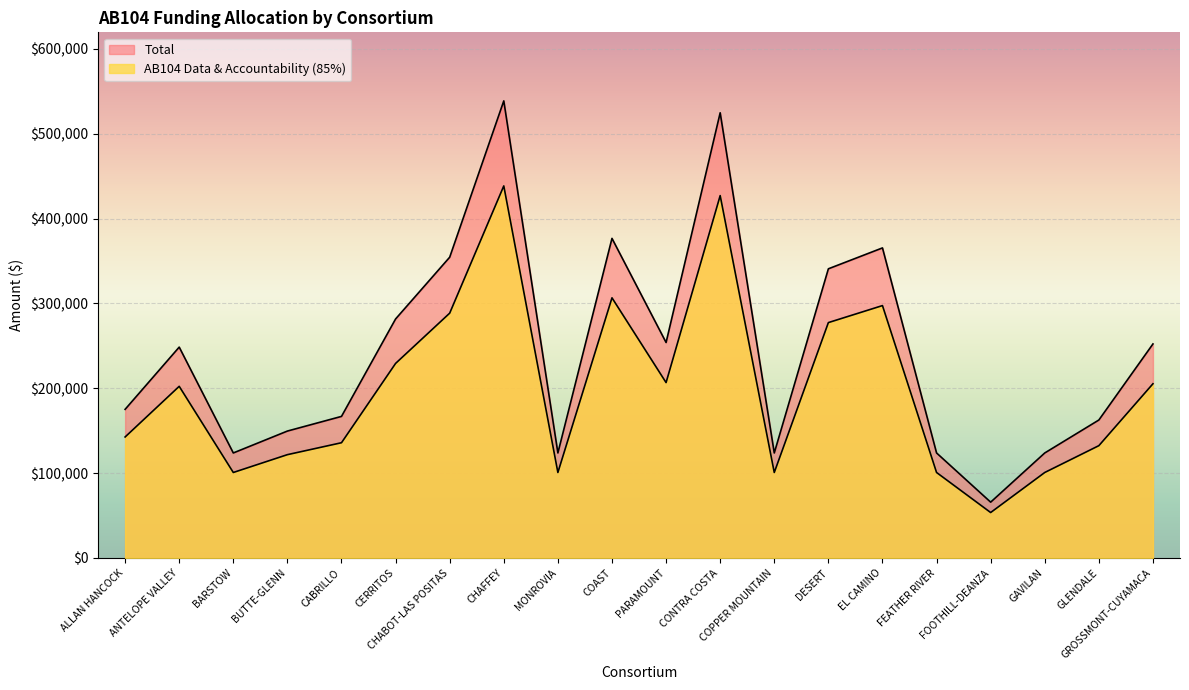

Reading right to left, transcribe all the data shown in this chart.

AB104 Data & Accountability (85%): GROSSMONT-CUYAMACA=205280	GLENDALE=132310	GAVILAN=100695	FOOTHILL-DEANZA=53493	FEATHER RIVER=100695	EL CAMINO=297422	DESERT=277379	COPPER MOUNTAIN=100695	CONTRA COSTA=427067	PARAMOUNT=206675	COAST=306570	MONROVIA=100695	CHAFFEY=438482	CHABOT-LAS POSITAS=288501	CERRITOS=229262	CABRILLO=135771	BUTTE-GLENN=121709	BARSTOW=100695	ANTELOPE VALLEY=202248	ALLAN HANCOCK=142544
Total: GROSSMONT-CUYAMACA=252201	GLENDALE=162552	GAVILAN=123711	FOOTHILL-DEANZA=65721	FEATHER RIVER=123711	EL CAMINO=365404	DESERT=340780	COPPER MOUNTAIN=123711	CONTRA COSTA=524682	PARAMOUNT=253915	COAST=376642	MONROVIA=123711	CHAFFEY=538706	CHABOT-LAS POSITAS=354444	CERRITOS=281665	CABRILLO=166804	BUTTE-GLENN=149528	BARSTOW=123711	ANTELOPE VALLEY=248476	ALLAN HANCOCK=175125